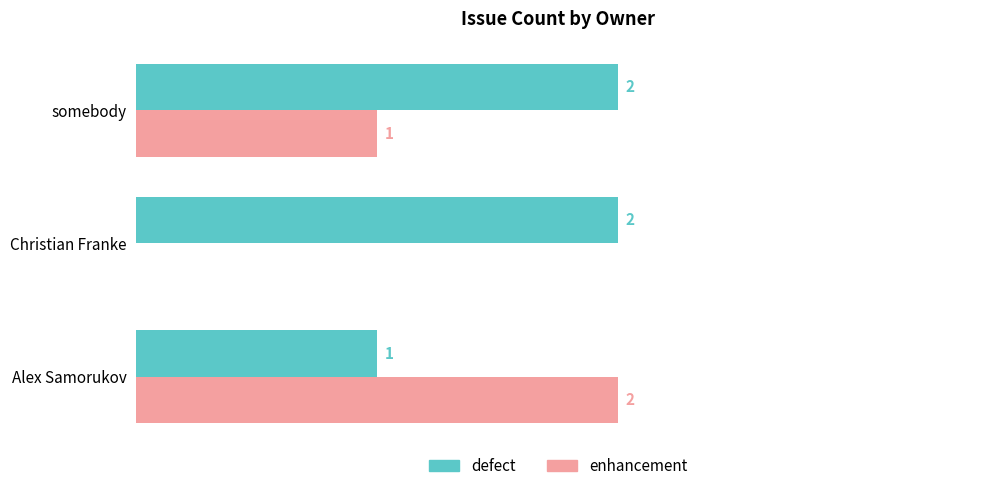

At which label is enhancement closest to 1?

somebody